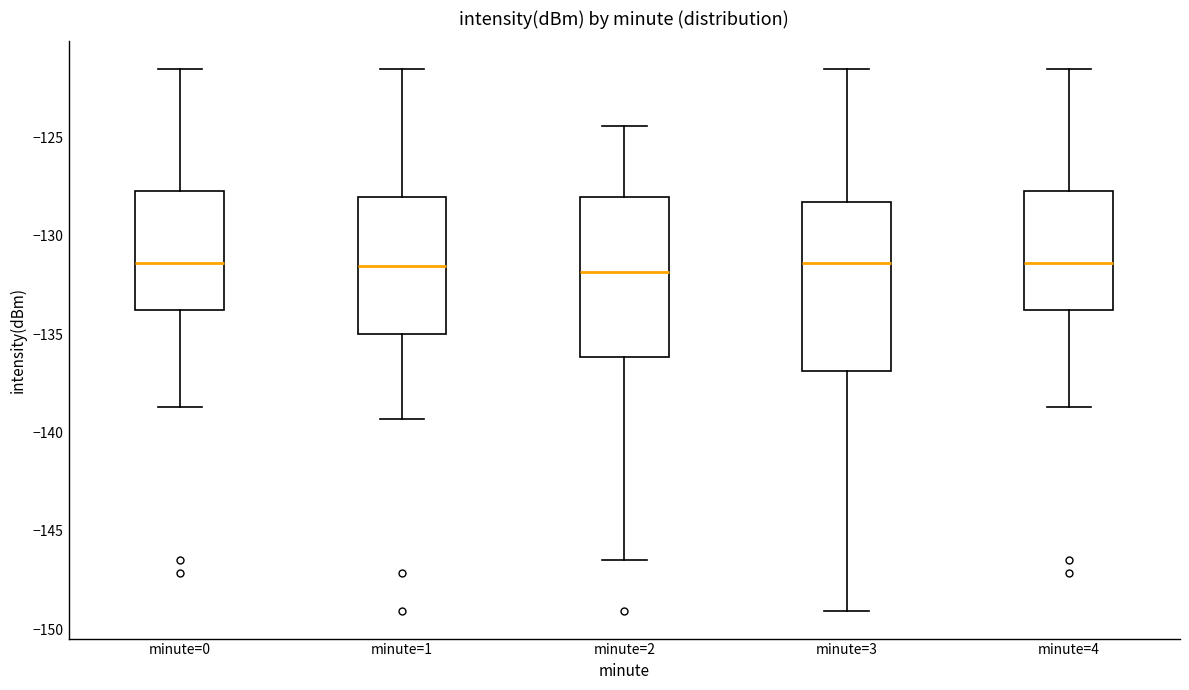

Reading left to right, transcribe this box plot: for each box, give where its median line is, the range the box spans, and where its two whiskers end, as read against the y-axis. The values are not printed on the chart, so give them approximately, as read against the axis.

minute=0: median -131.5, box -134.0 to -127.5, whiskers -138.5 to -121.5
minute=1: median -131.5, box -135.0 to -128.0, whiskers -139.5 to -121.5
minute=2: median -132.0, box -136.0 to -128.0, whiskers -146.5 to -124.5
minute=3: median -131.5, box -137.0 to -128.5, whiskers -149.0 to -121.5
minute=4: median -131.5, box -134.0 to -127.5, whiskers -138.5 to -121.5